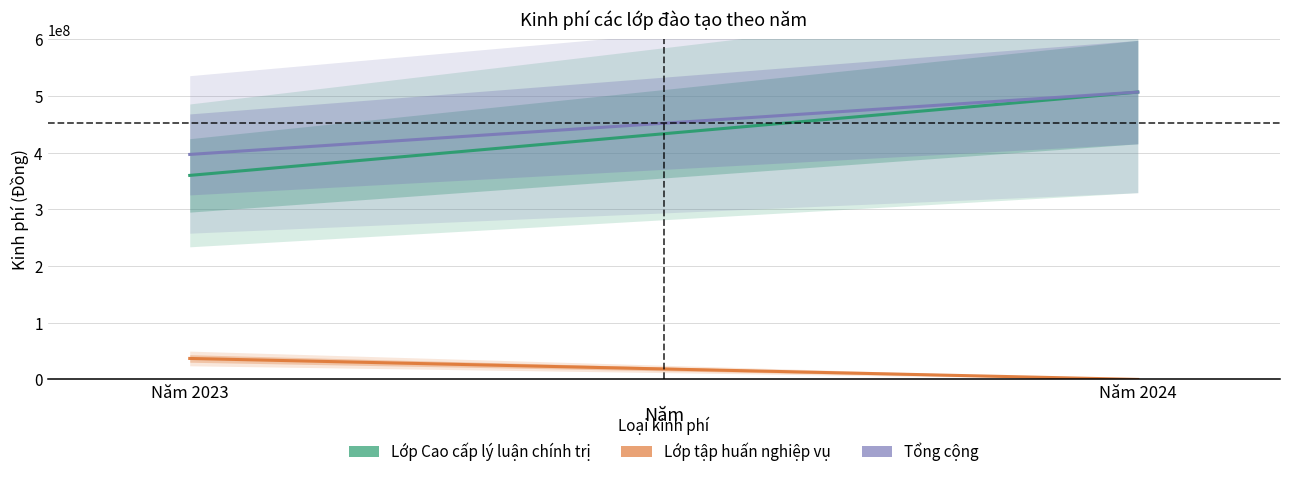

True or false: Lớp đào tạo Cao cấp lý luận chính trị has a value of 507000000 at Năm 2024.

True